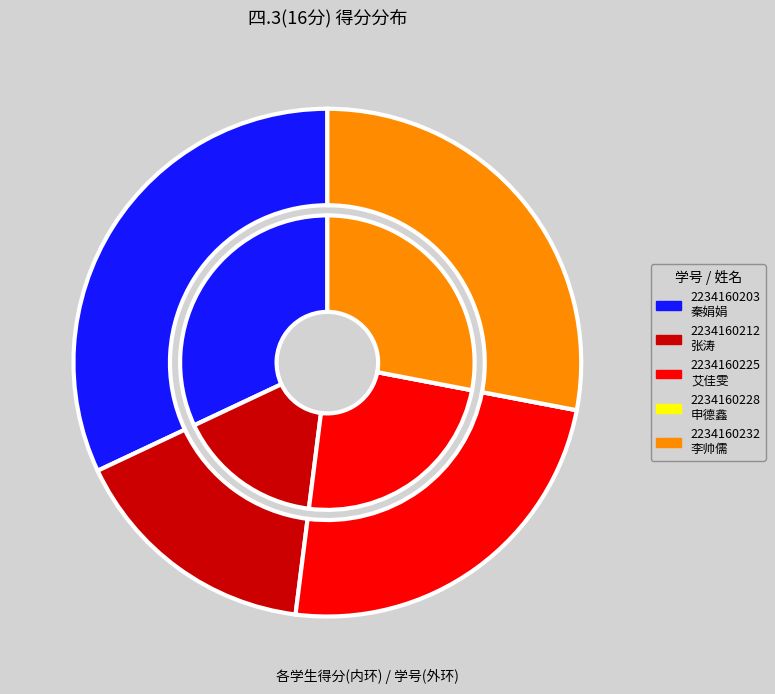

What percentage is the 2234160232 slice, to the nearest percent?

28%